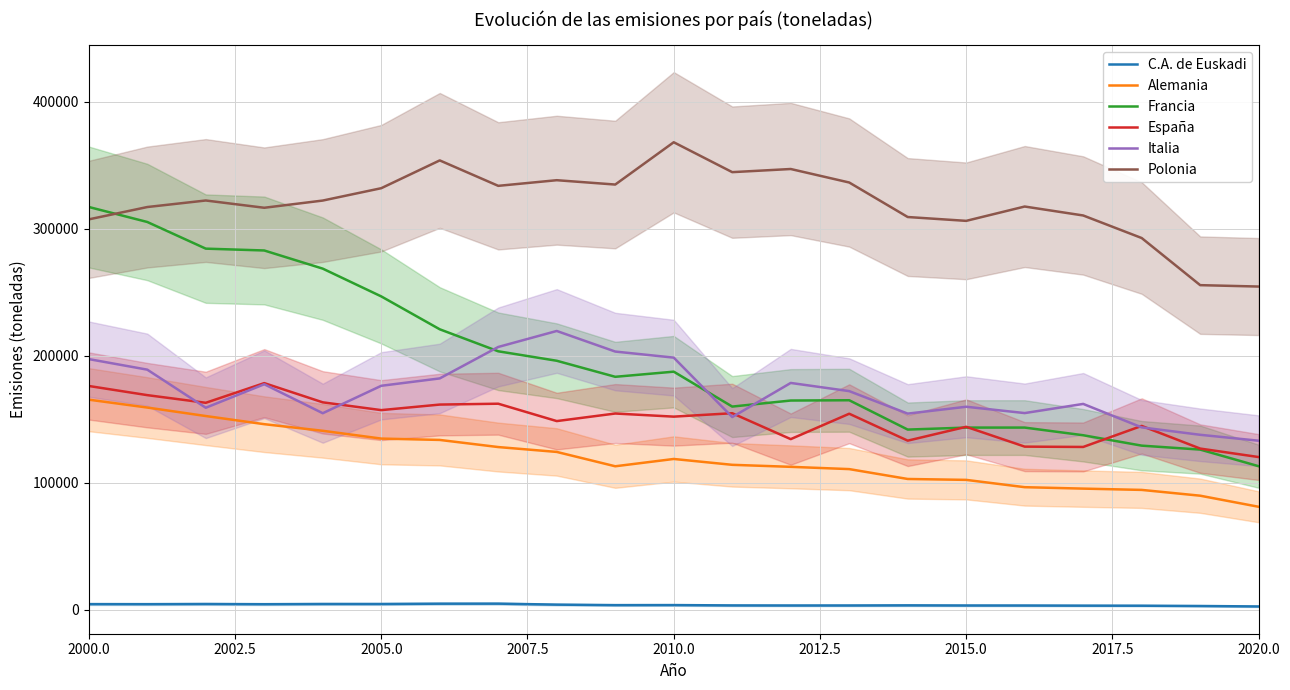

At how many categories does at least one series exceed 237526?

21